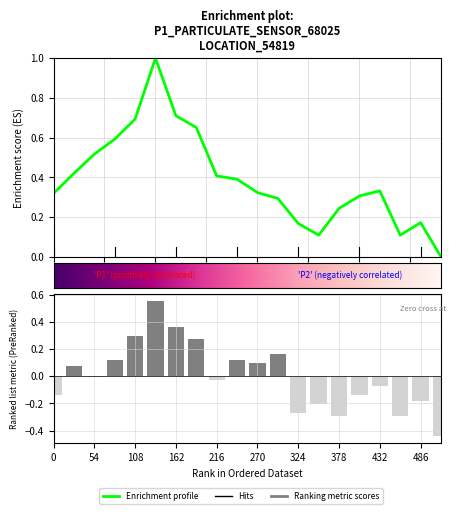

What is the approximate value of P1 at 13?

0.1